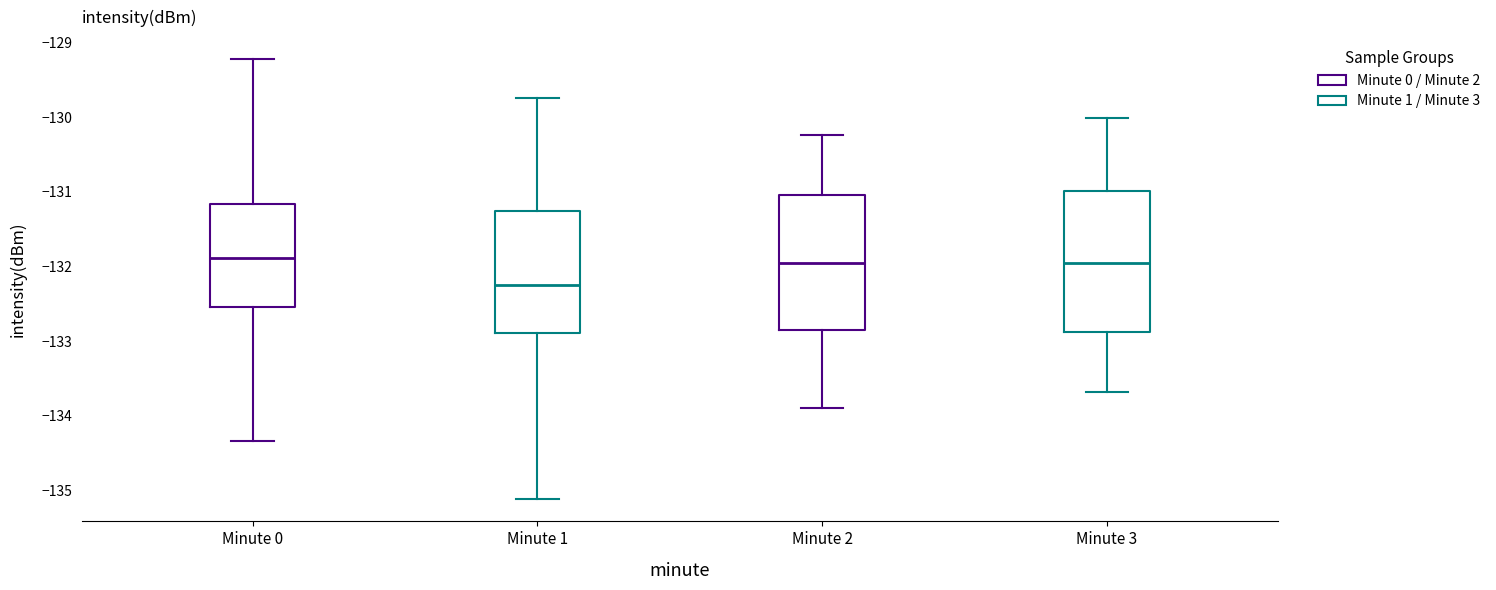

Which box's median line is the lowest?

Minute 1